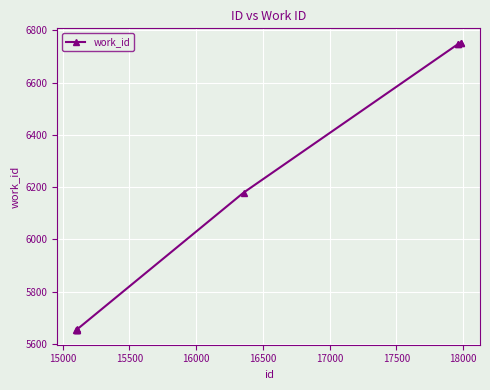

What is the value of the 1st point from the left?

5652